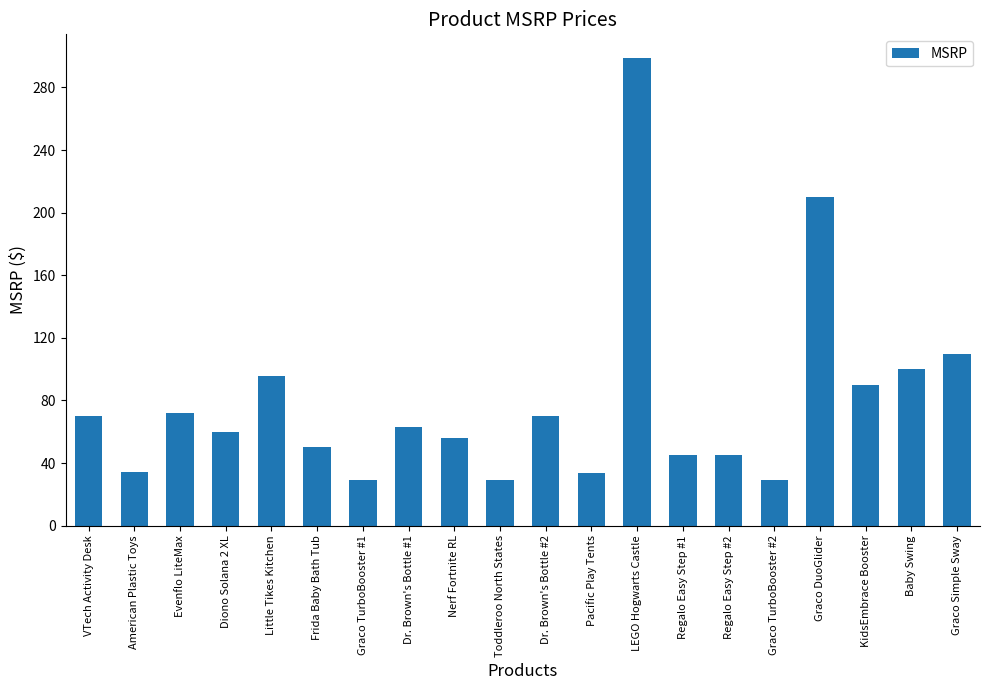

How many series are shown in this chart?

1